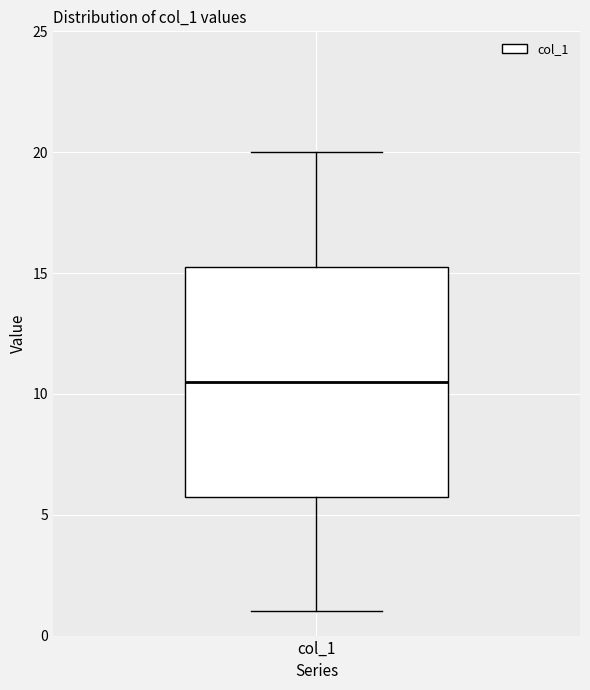

Where does the upper whisker of the box for col_1 end on the y-axis? The values are not printed on the chart, so give them approximately, as read against the axis.

20.0